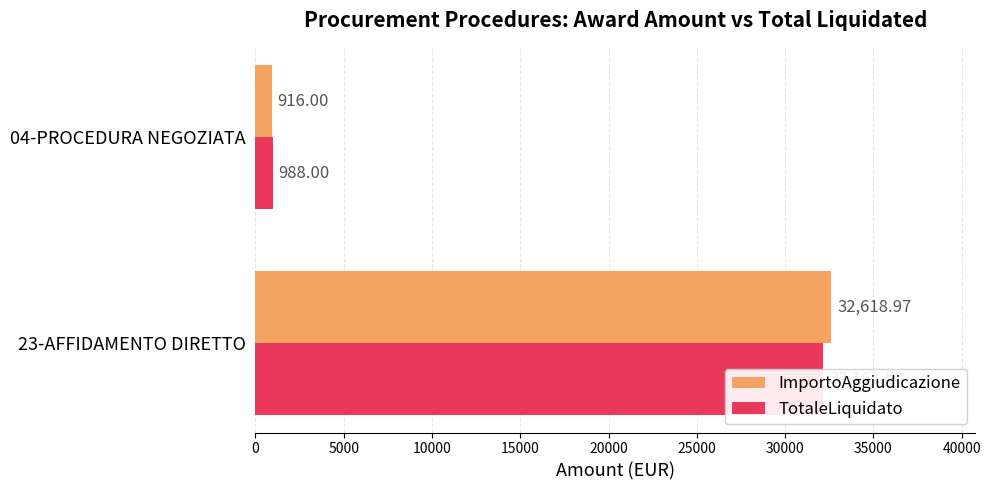

What is the value of the ImportoAggiudicazione bar at the 1st from the left?

32619.0